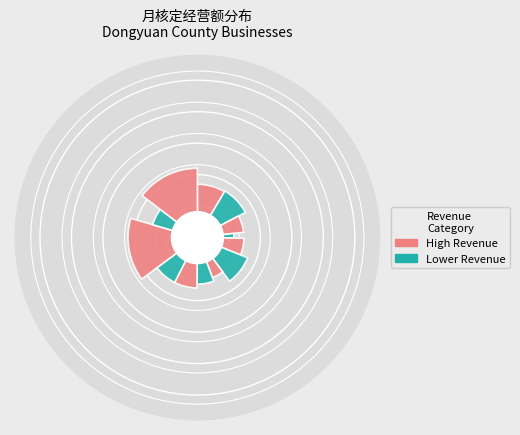

Combined, what portion of the pie is 东源县半江镇鱼香寨民宿 and 东源县灯塔镇冯记机械维修店?

11.7%